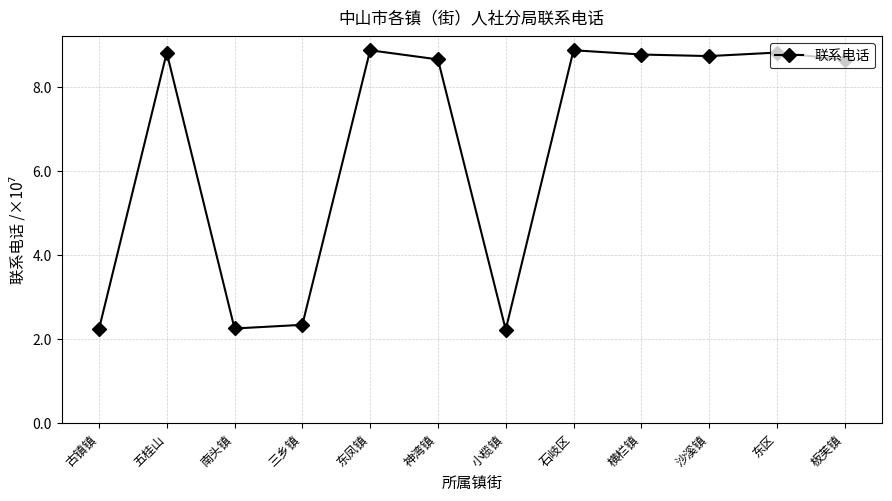

What is the label of the 9th point from the right?

三乡镇